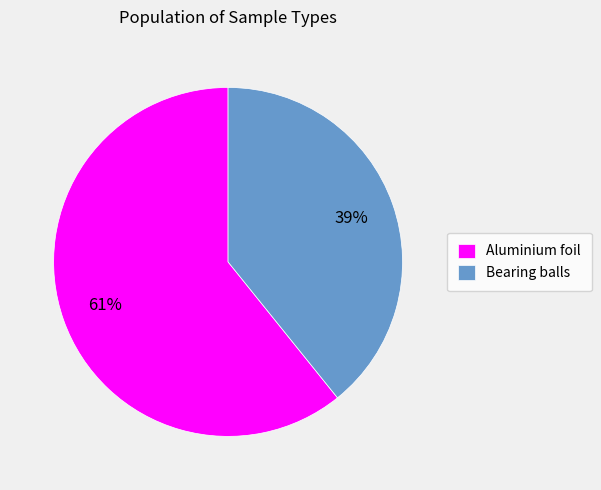

To the nearest percent, what is the combined percentage of Aluminium foil and Bearing balls?

100%